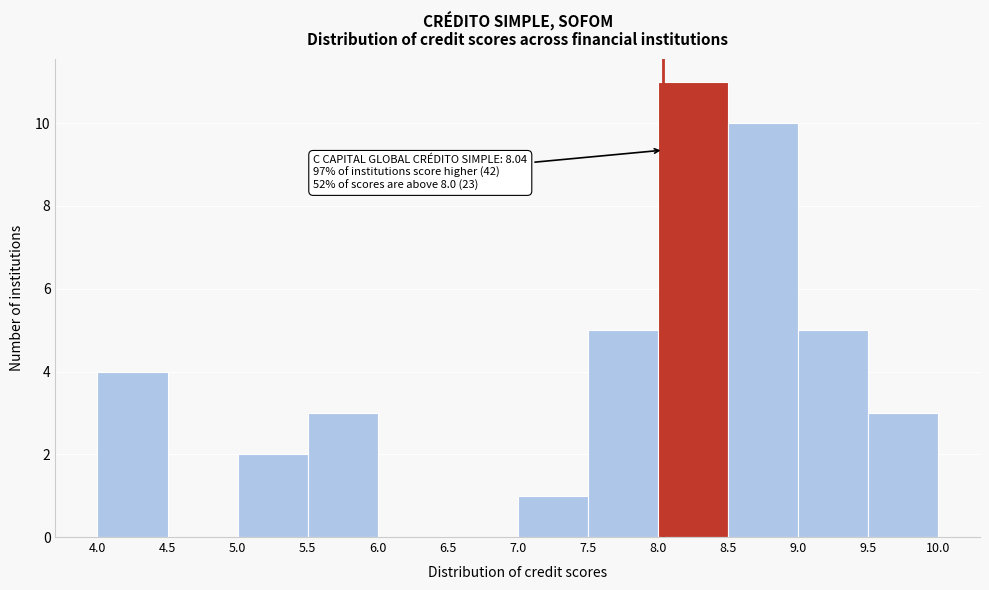

Over which range of the x-axis is the bar tallest?

8.0 to 8.5